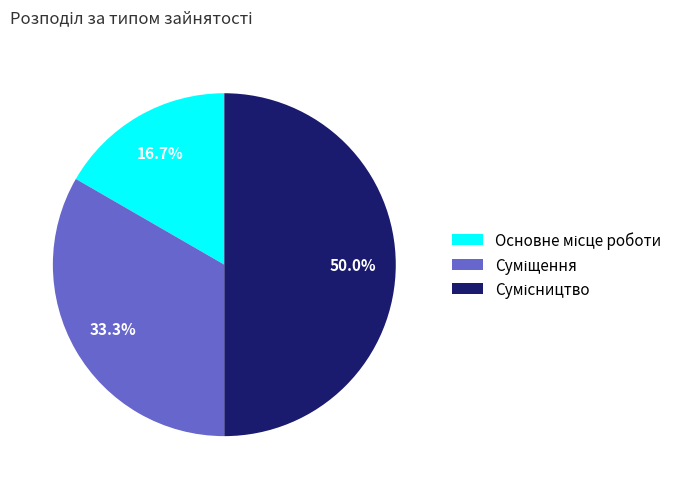

Rank the categories by value from lowest to highest.

Основне місце роботи, Суміщення, Сумісництво